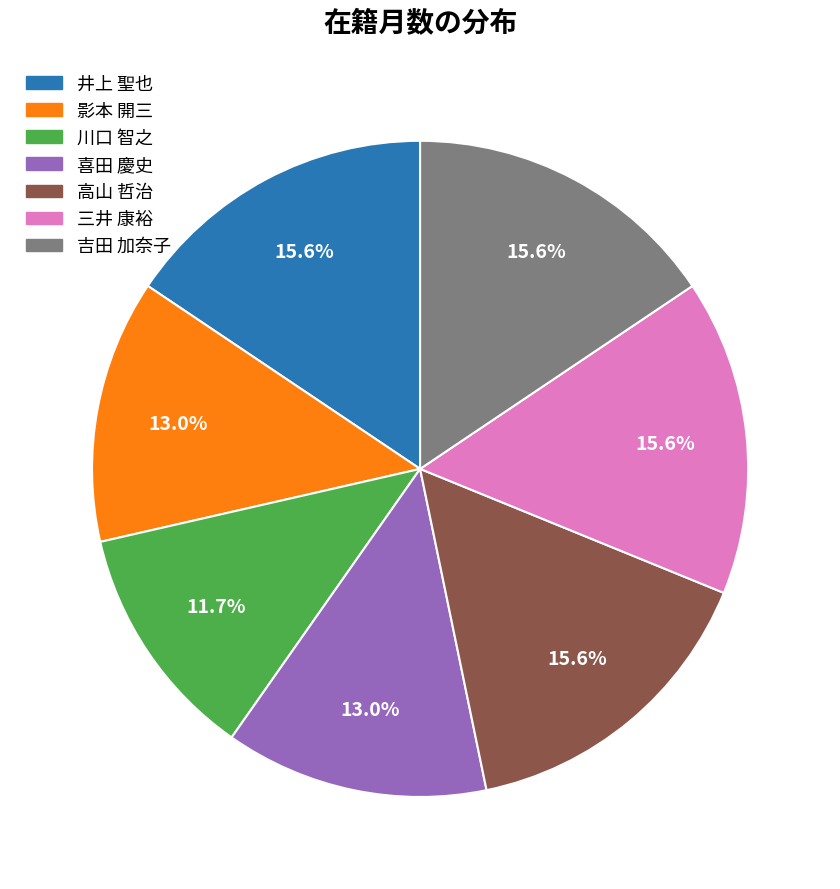

To the nearest percent, what is the average slice percentage?

14%